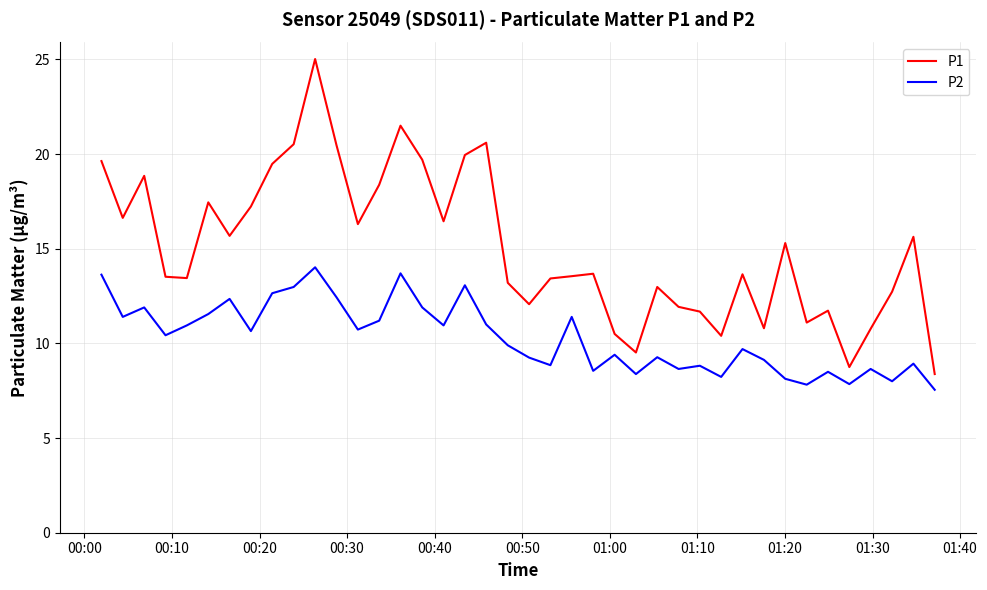

Rank the series by their maximum value, from lowest to highest.

P2, P1